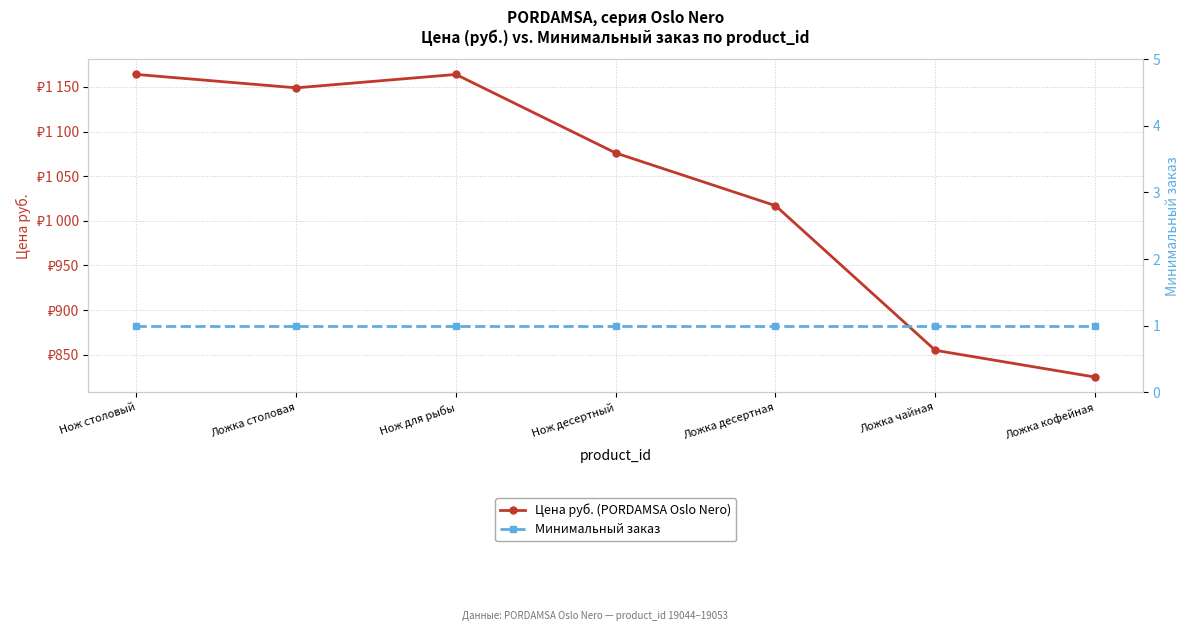

True or false: Цена руб. (PORDAMSA Oslo Nero) and Минимальный заказ cross at least once.

False